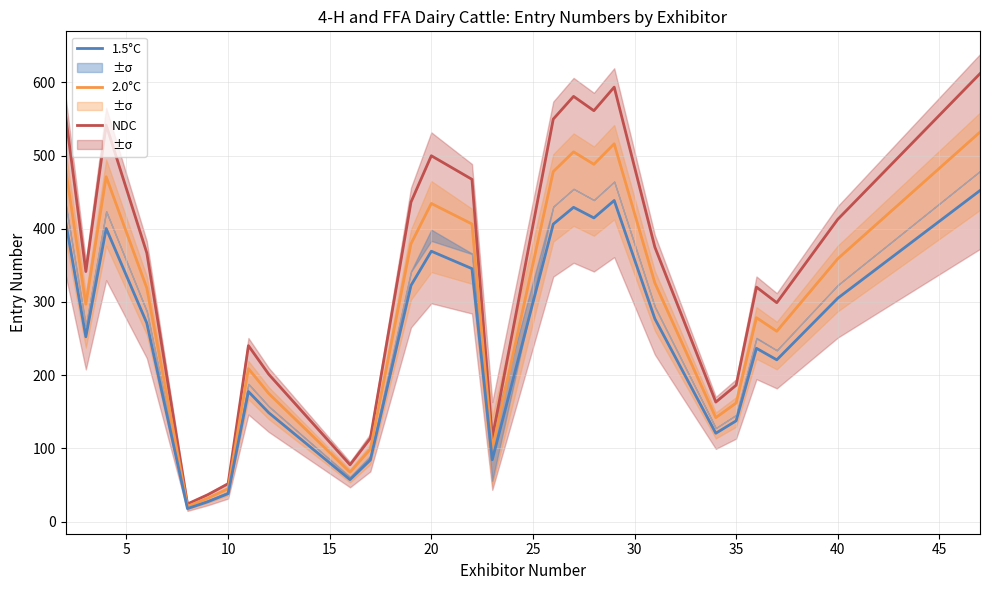

Is this an area chart (filled region under the line)?

No